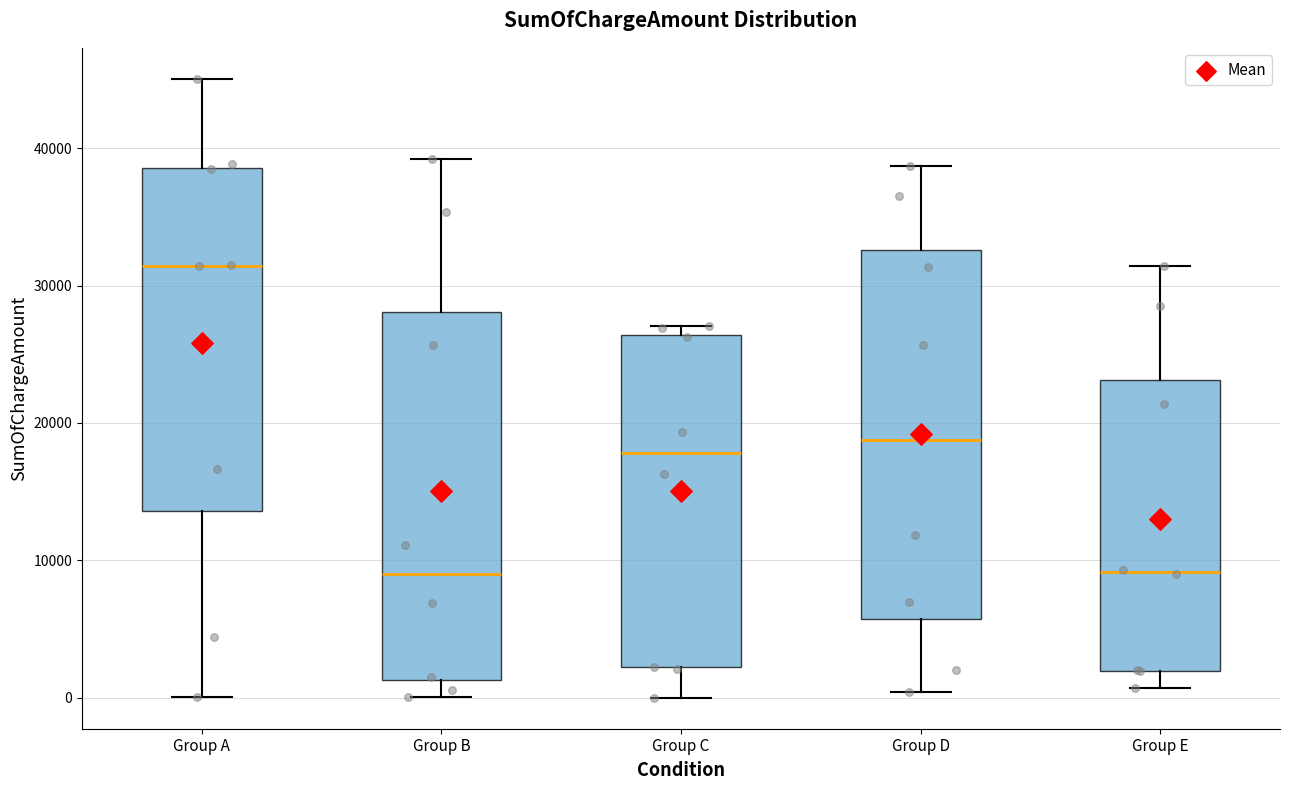

Reading left to right, transcribe this box plot: for each box, give where its median line is, the range the box spans, and where its two whiskers end, as read against the y-axis. The values are not printed on the chart, so give them approximately, as read against the axis.

Group A: median 31000, box 14000 to 39000, whiskers 0 to 45000
Group B: median 9000, box 1000 to 28000, whiskers 0 to 39000
Group C: median 18000, box 2000 to 26000, whiskers 0 to 27000
Group D: median 19000, box 6000 to 33000, whiskers 0 to 39000
Group E: median 9000, box 2000 to 23000, whiskers 1000 to 31000